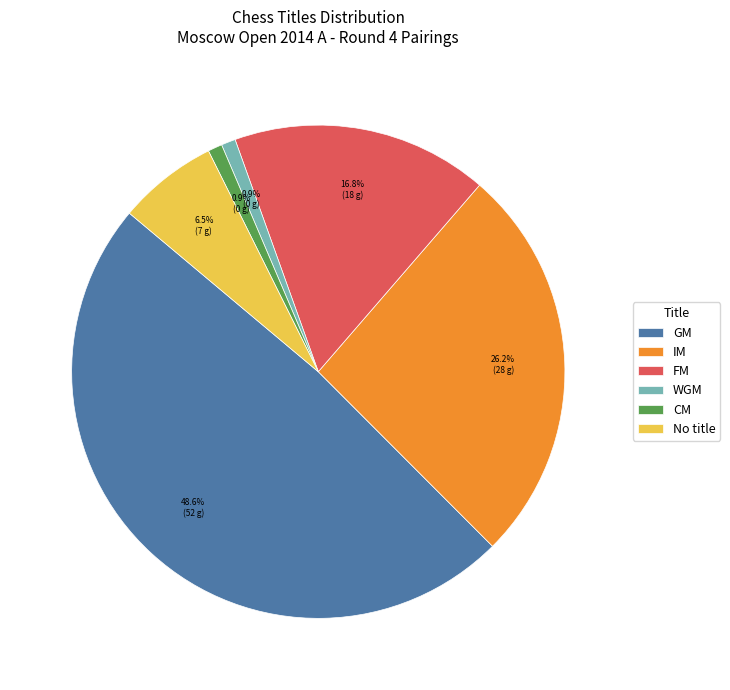

Is there any slice that represents more than half of the pie?

No